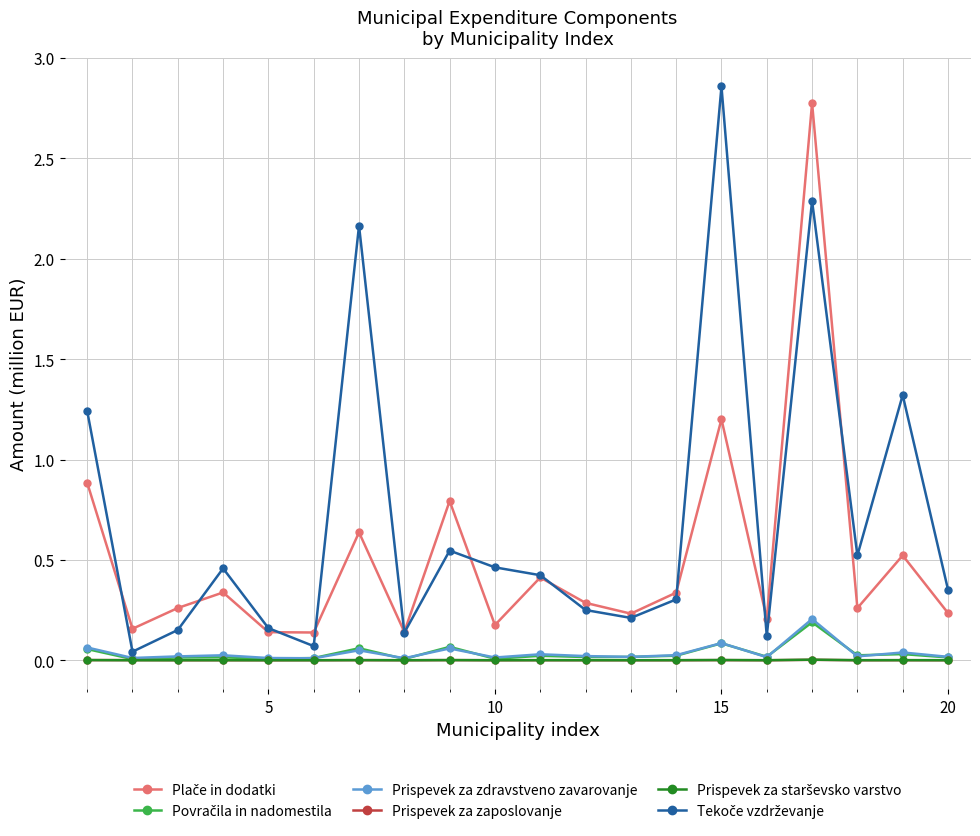

True or false: Prispevek za zaposlovanje has more than 1 points higher than both neighbors.

True